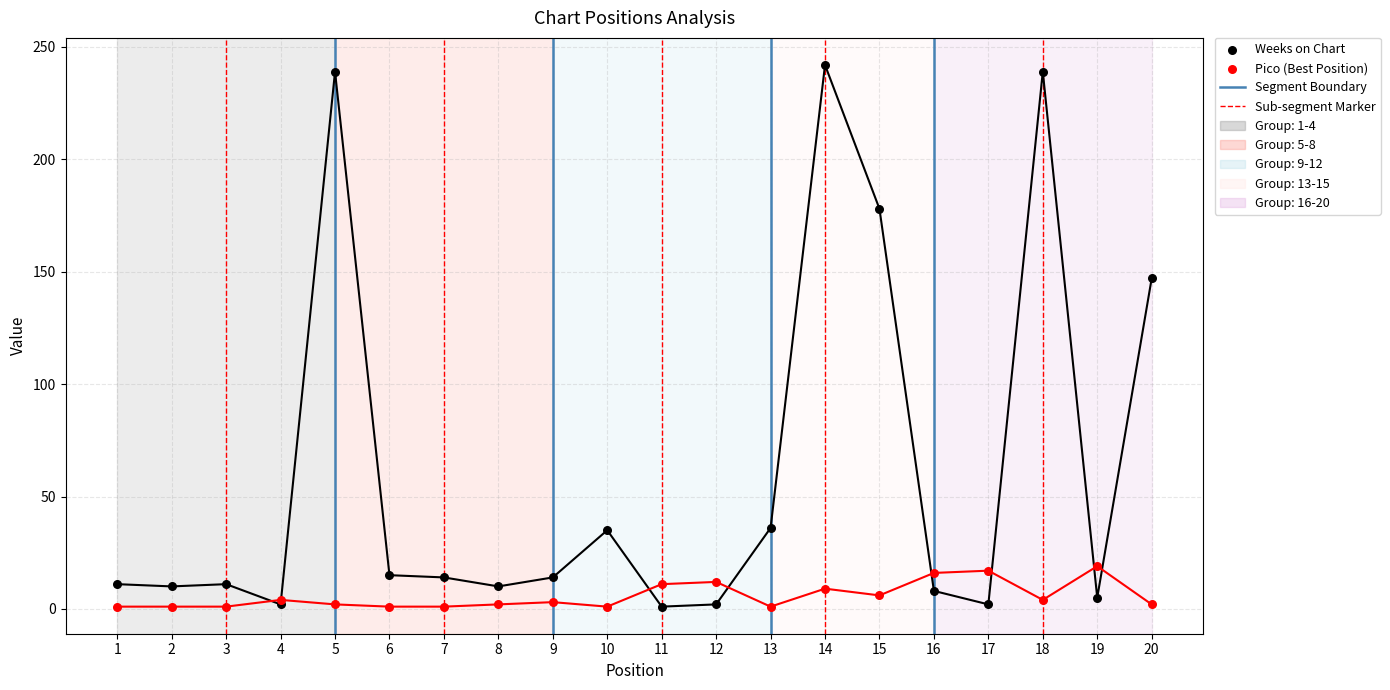

Across all series, what Y value is closest to 121?

147